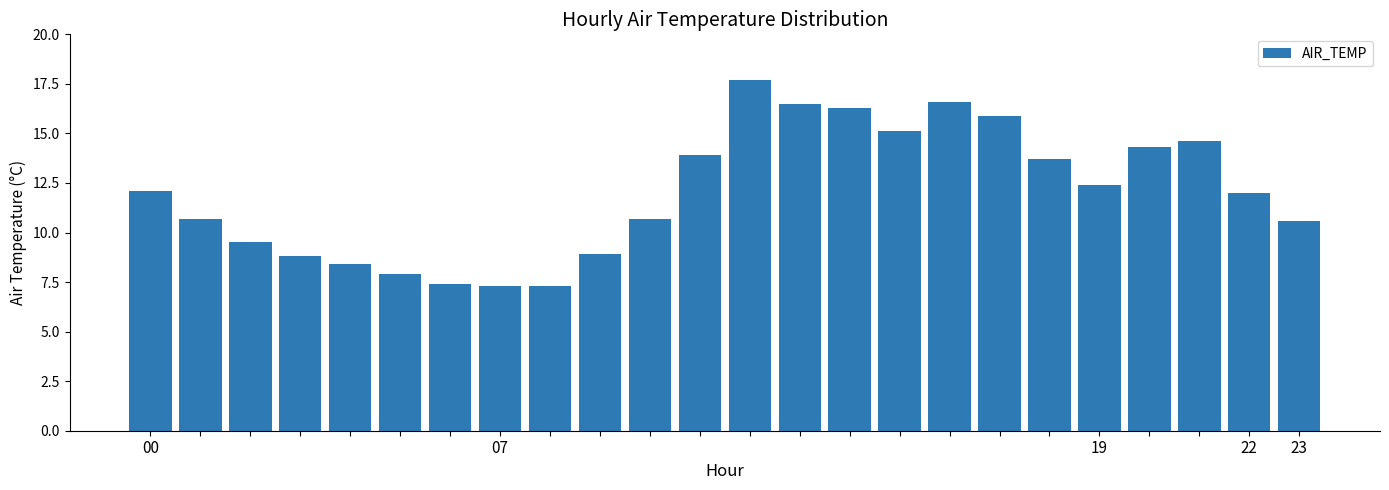

Count the number of categories in the chart.

24